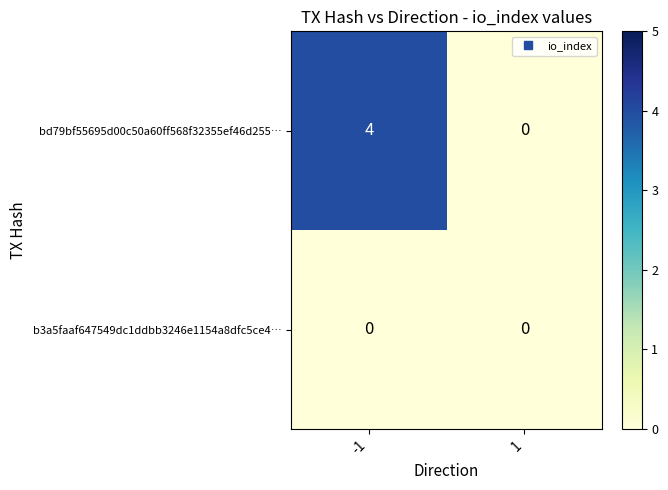

What is the difference between the bd79bf55695d00c50a60ff568f32355ef46d255… values at 1 and -1?

4